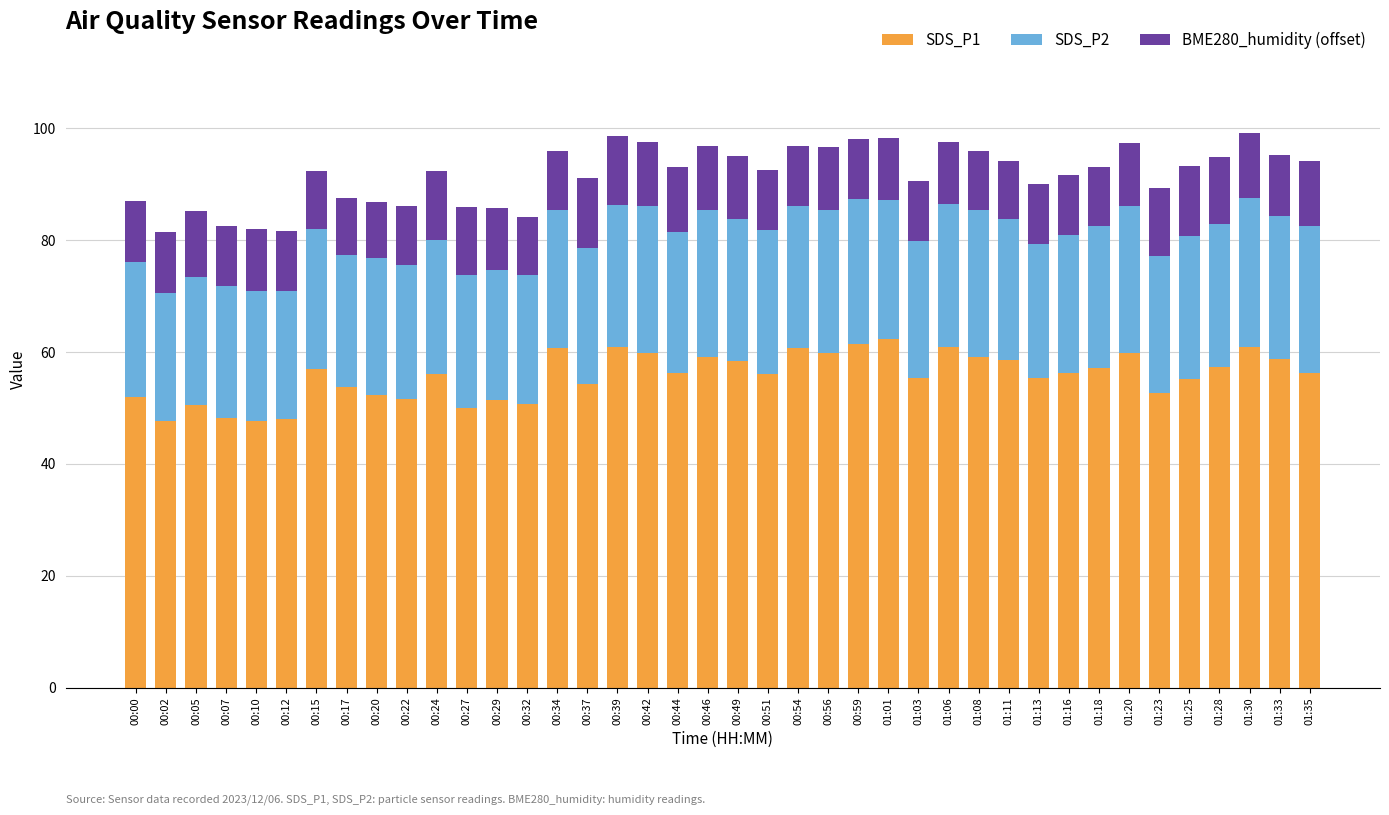

What is the difference between the maximum and minimum values in the SDS_P1 series?

14.6